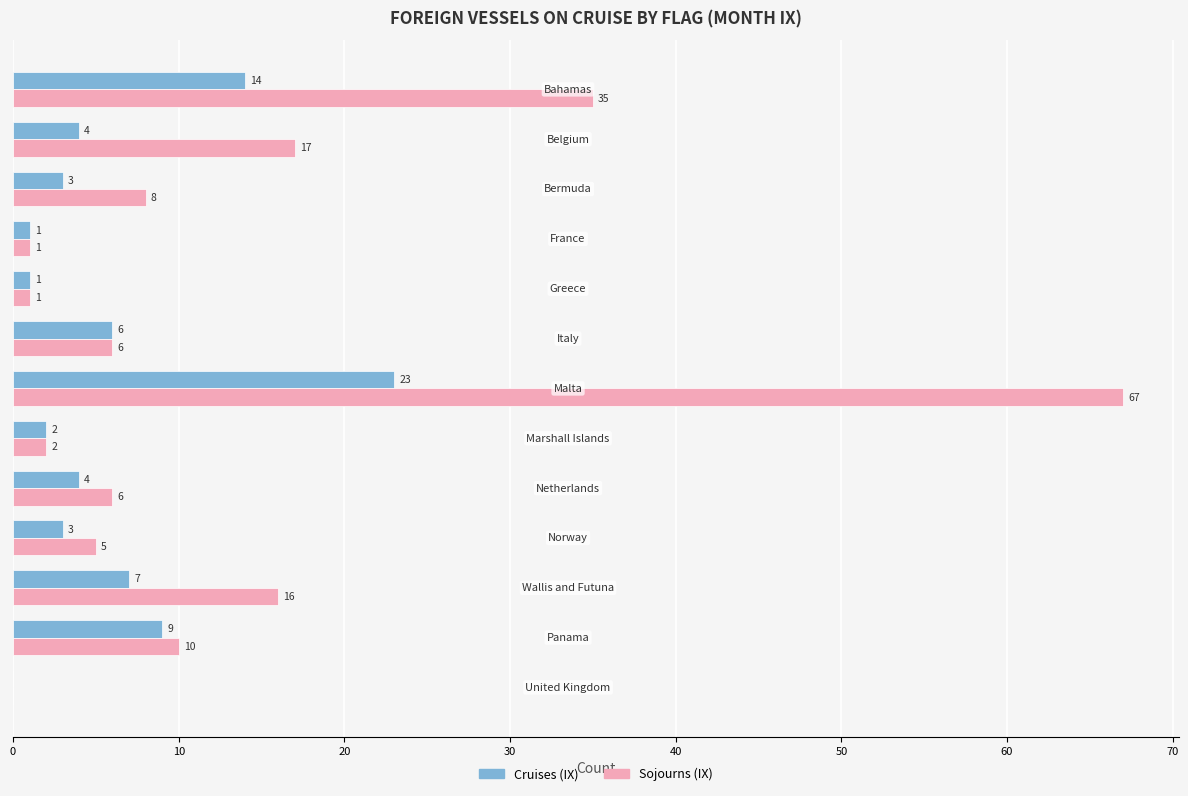

What is the maximum value for Sojourns (IX)?

67